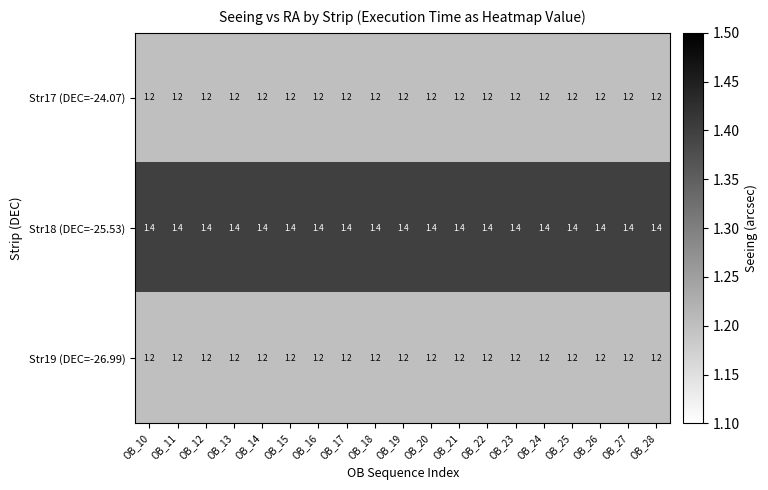

What is the approximate value of Str18 (DEC=-25.53) at OB_14?

1.4